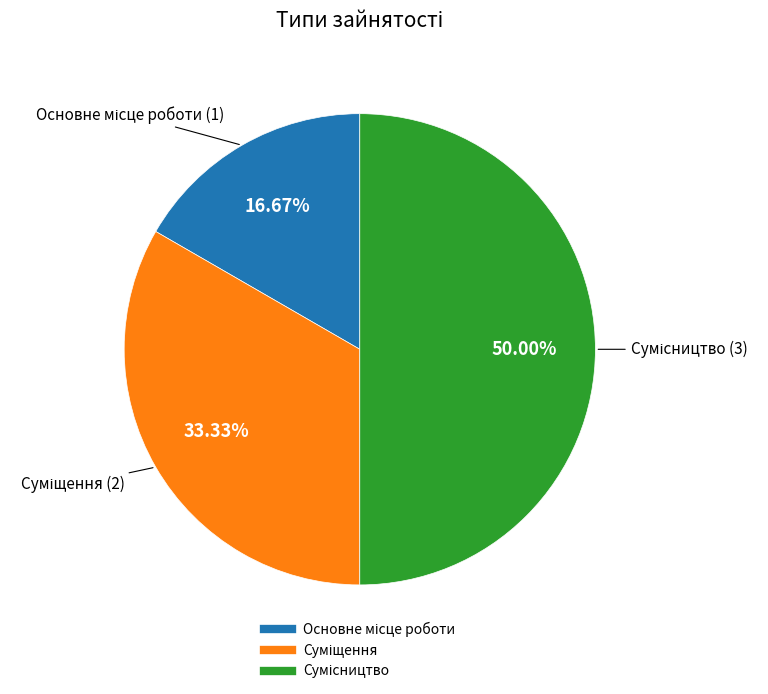

How many slices are in this pie chart?

3